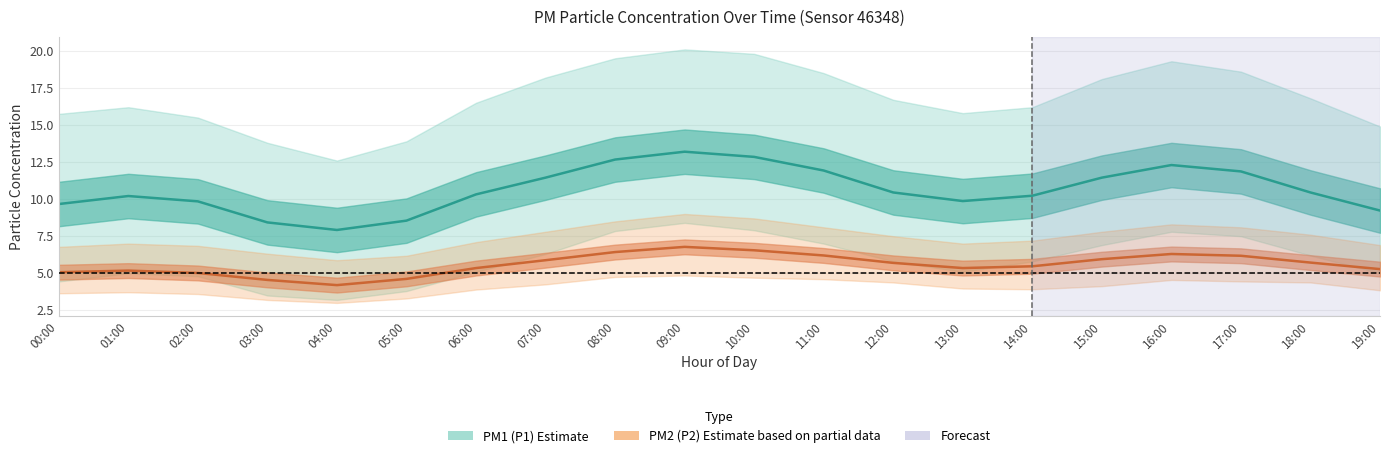

Reading left to right, list all the values displayed in this chart.

P1: 9.7	10.2	9.8	8.4	7.9	8.6	10.3	11.4	12.7	13.2	12.8	11.9	10.4	9.9	10.2	11.4	12.3	11.9	10.4	9.2
P1_upper: 15.8	16.2	15.5	13.8	12.6	13.9	16.5	18.2	19.5	20.1	19.8	18.5	16.7	15.8	16.2	18.1	19.3	18.6	16.8	14.9
P1_lower: 4.5	5.0	4.8	3.5	3.2	3.8	5.1	6.3	7.8	8.4	7.9	7.0	5.8	5.1	5.8	6.9	7.8	7.5	6.2	5.0
P2: 5.1	5.2	5.0	4.5	4.2	4.6	5.3	5.9	6.4	6.8	6.5	6.2	5.7	5.3	5.5	6.0	6.3	6.2	5.7	5.3
P2_upper: 6.8	7.0	6.8	6.3	5.9	6.2	7.1	7.8	8.5	9.0	8.7	8.1	7.5	7.0	7.2	7.8	8.3	8.1	7.6	6.9
P2_lower: 3.6	3.7	3.6	3.2	3.0	3.3	3.9	4.2	4.8	4.8	4.7	4.6	4.4	4.0	3.9	4.1	4.5	4.5	4.4	3.9